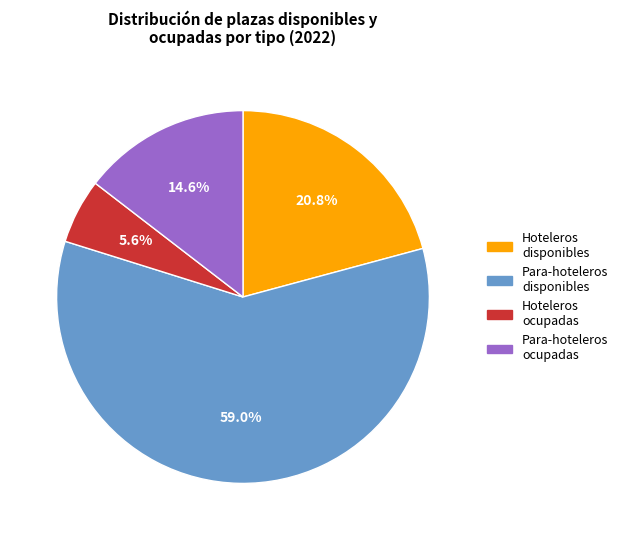

Which has a higher value, Para-hoteleros ocupadas or Hoteleros ocupadas?

Para-hoteleros ocupadas